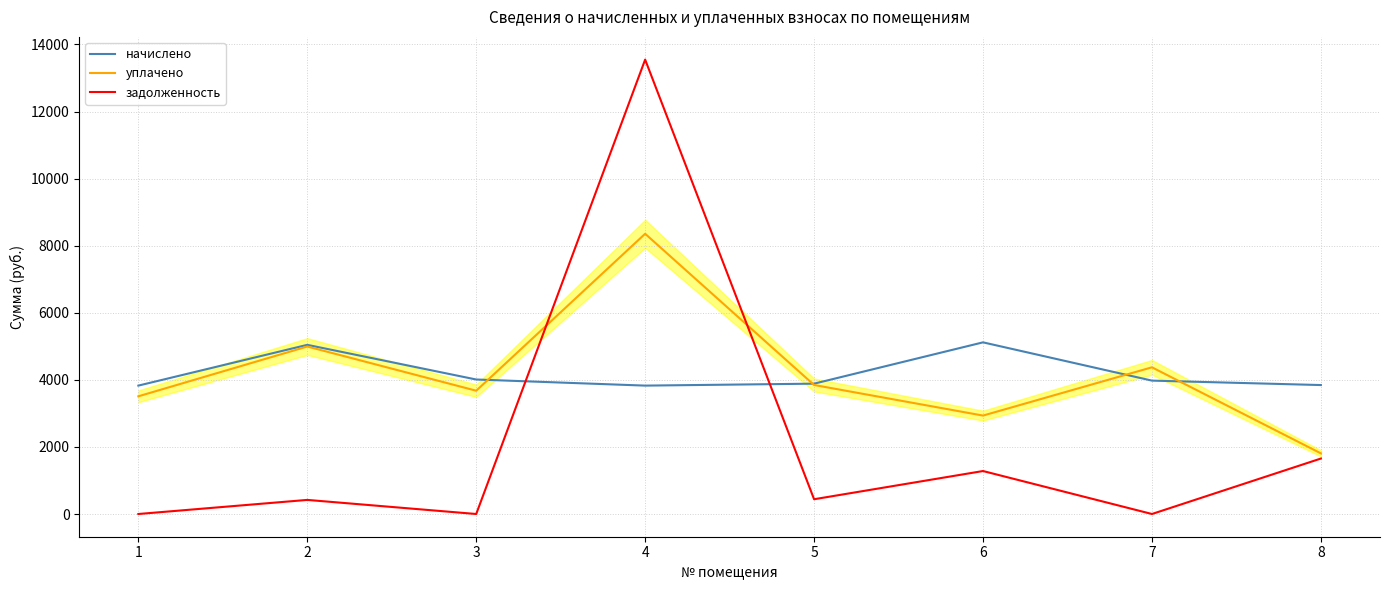

At which category is the sum across all series the highest?

4